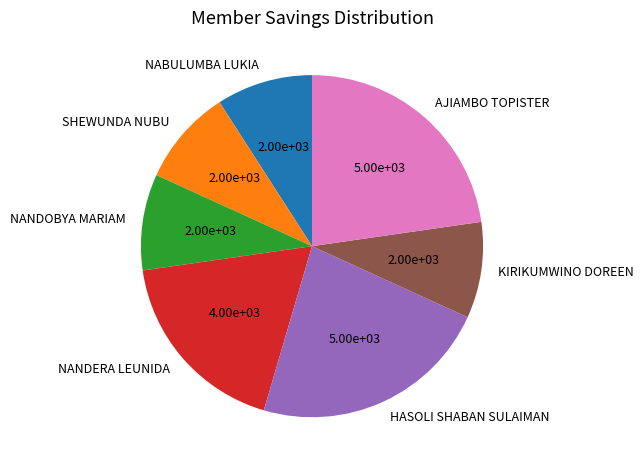

Is there any slice that represents more than half of the pie?

No